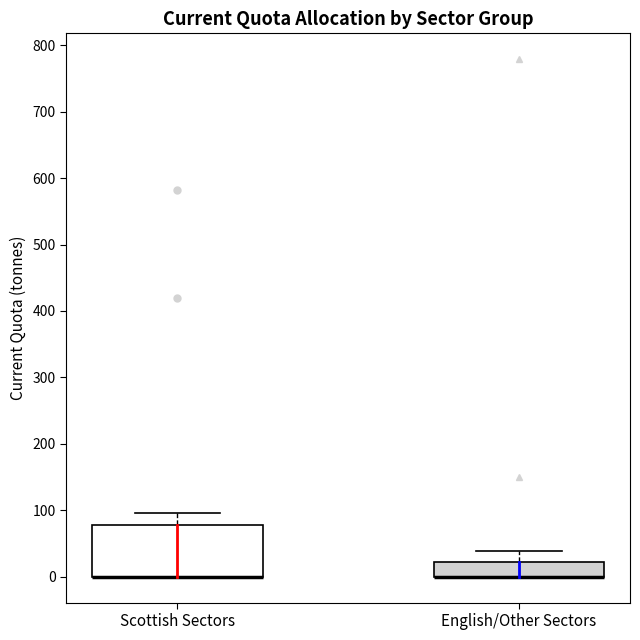

Comparing the boxes themselves (not the whiskers), which one is the tallest?

Scottish Sectors